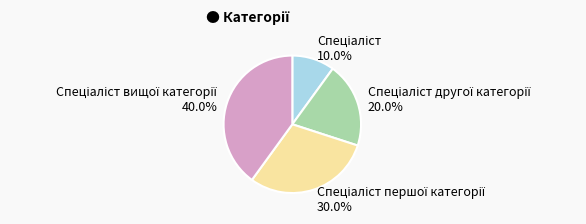

How many slices are in this pie chart?

4